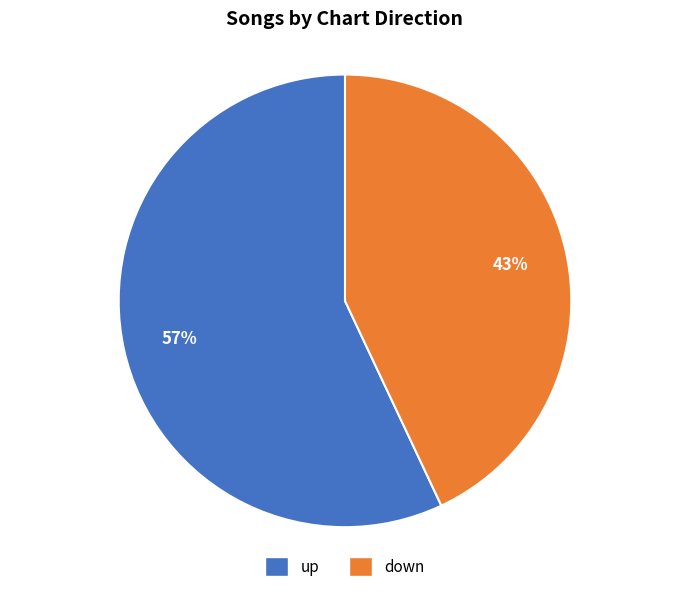

How many slices are in this pie chart?

2